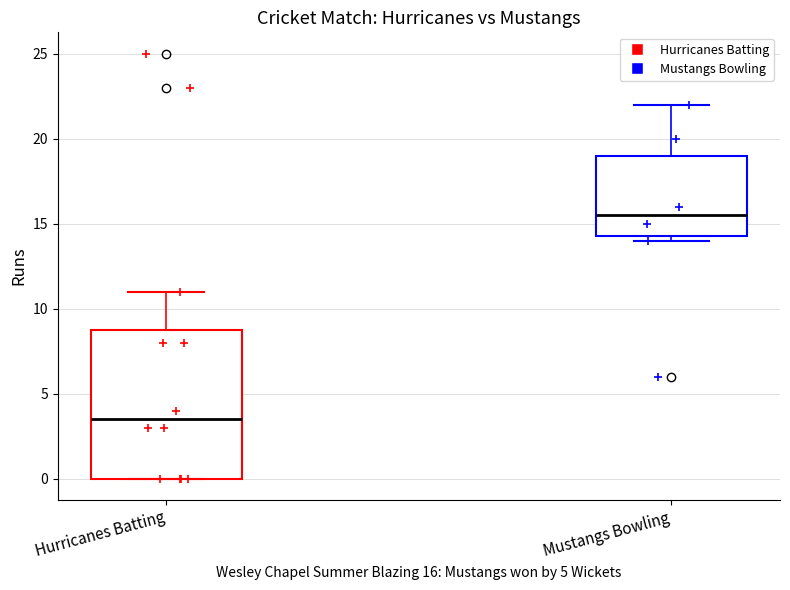

Comparing the boxes themselves (not the whiskers), which one is the tallest?

Hurricanes Batting